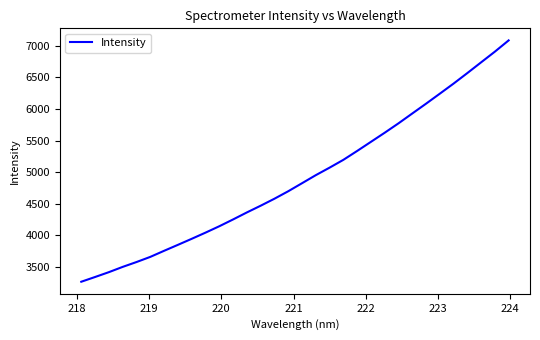

What is the difference between the maximum and minimum values?

3822.4